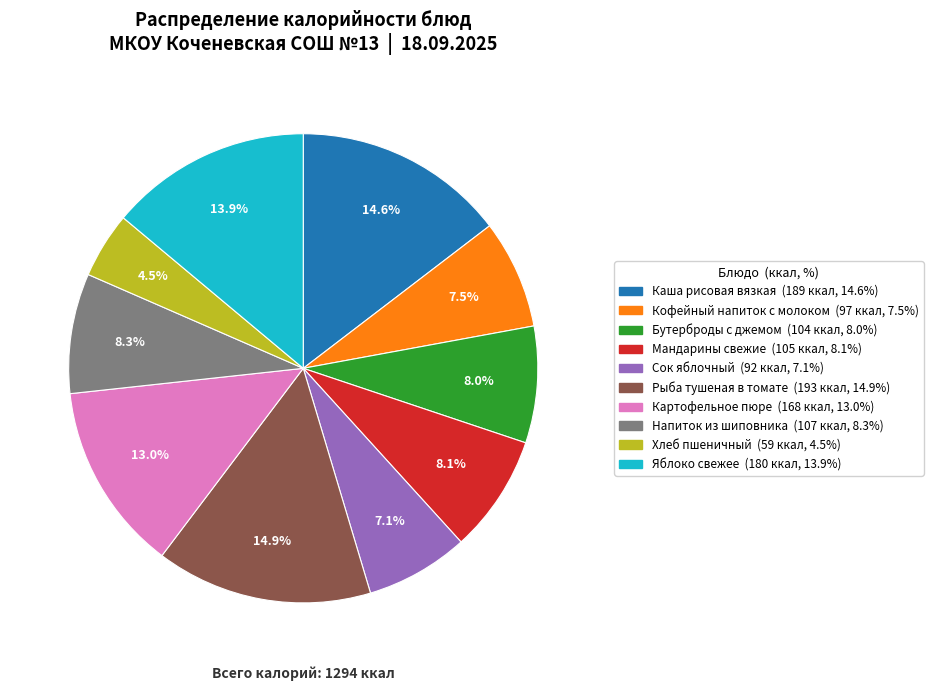

Is there a majority slice in this chart?

No